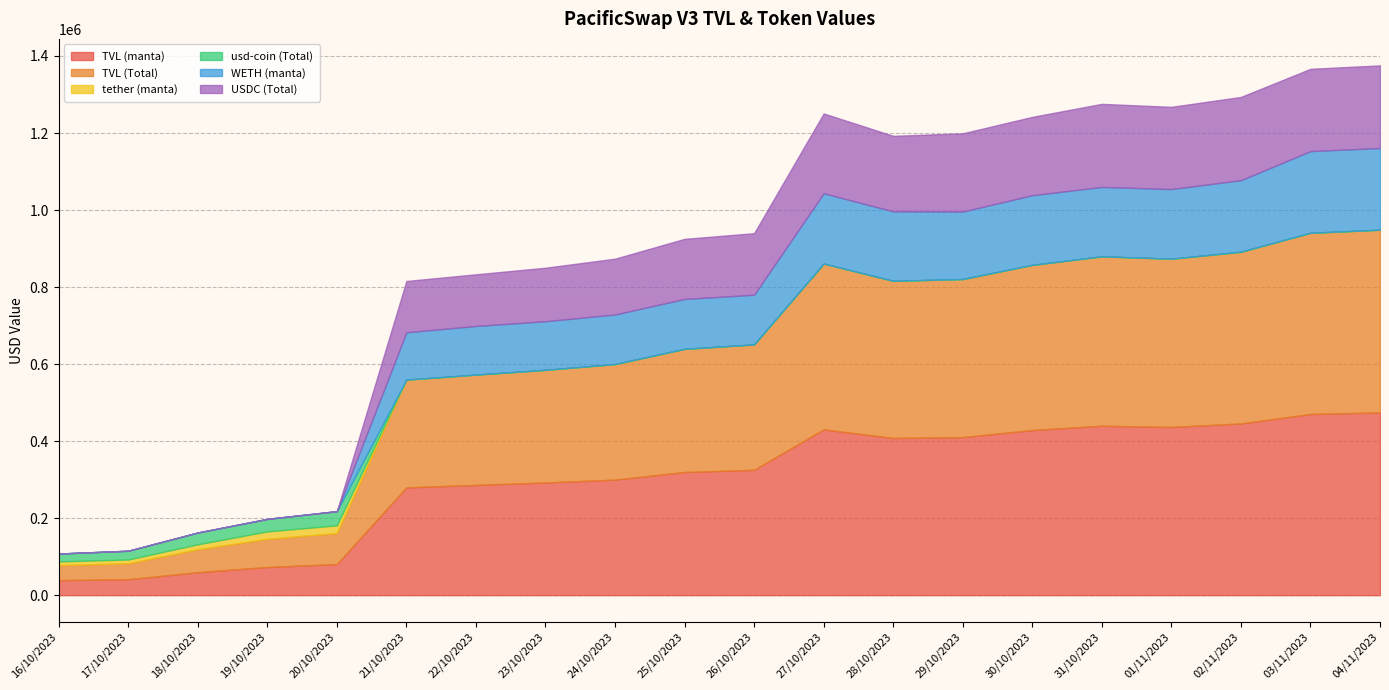

Which series has the largest total across all categories?

TVL (manta)